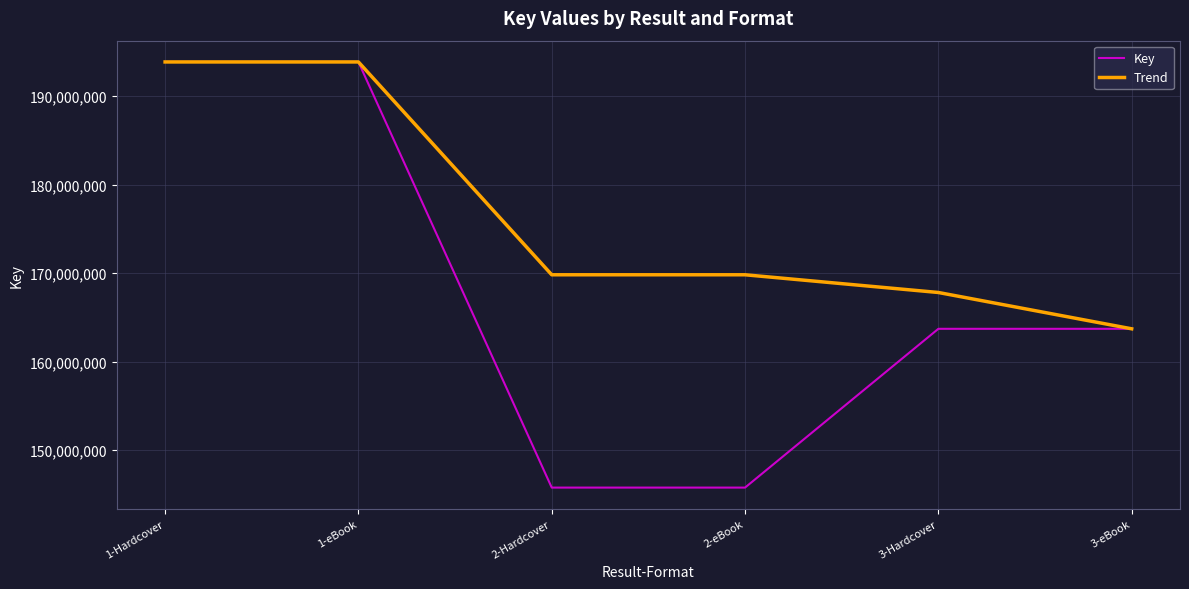

The Trend series shows 169813952 at 2-Hardcover. True or false?

True